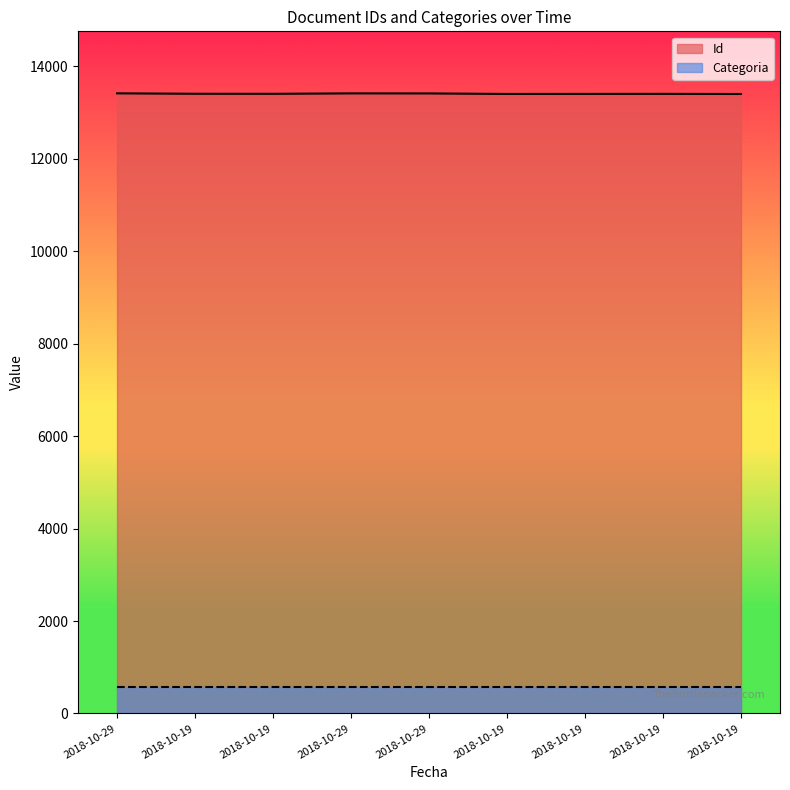

What is the change in value from 2018-10-29 to 2018-10-19?

-13